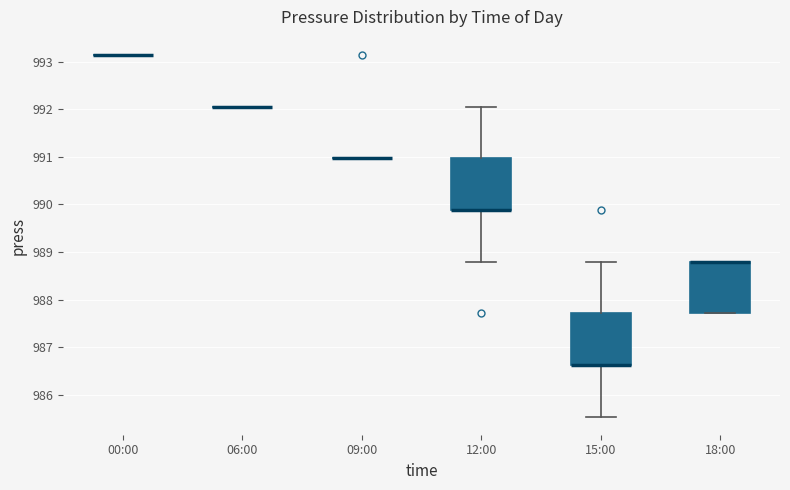

Reading left to right, read every box against the y-axis: the position of its median line, the range the box covers, and the ends of its whiskers. The values are not printed on the chart, so give them approximately, as read against the axis.

00:00: box collapsed to a line at 993.1, whiskers 993.1 to 993.1
06:00: box collapsed to a line at 992.1, whiskers 992.1 to 992.1
09:00: box collapsed to a line at 991.0, whiskers 991.0 to 991.0
12:00: median 989.9 (drawn on the box's lower edge), box 989.9 to 991.0, whiskers 988.8 to 992.1
15:00: median 986.6 (drawn on the box's lower edge), box 986.6 to 987.7, whiskers 985.5 to 988.8
18:00: median 988.8 (drawn on the box's upper edge), box 987.7 to 988.8, whiskers 987.7 to 988.8